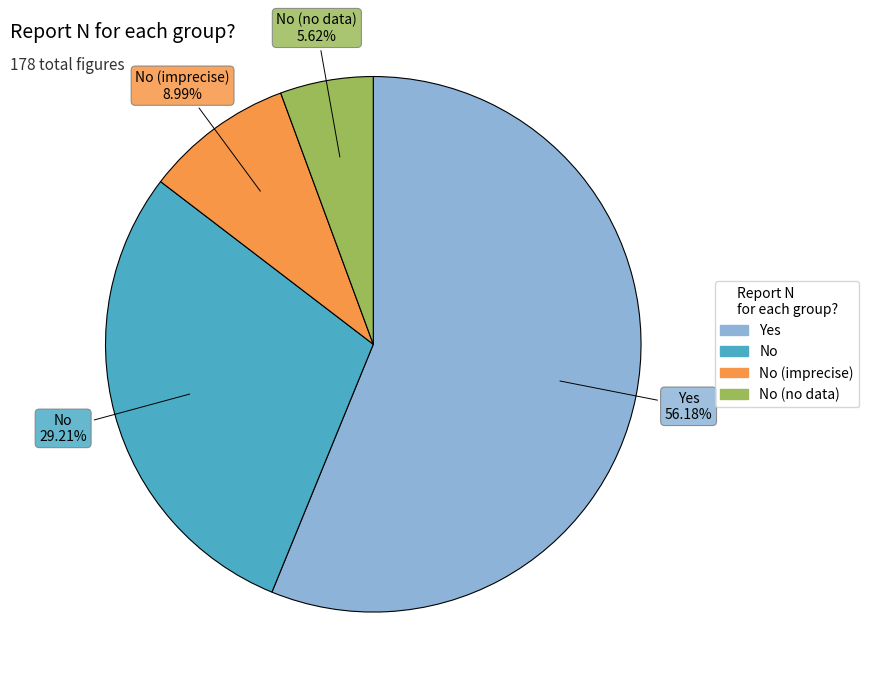

Does any single category account for the majority?

Yes